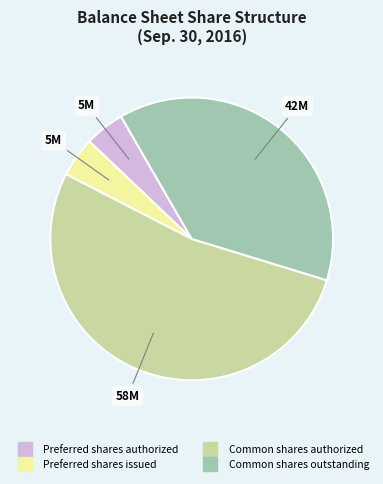

Does Common shares authorized represent more than half of the total?

Yes